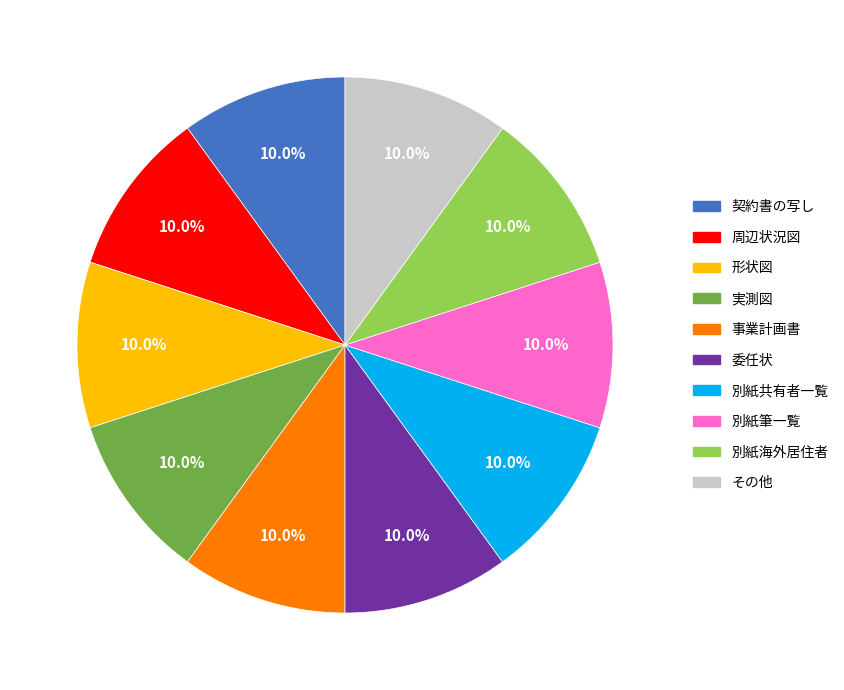

What portion of the pie excludes 別紙共有者一覧?

90.0%